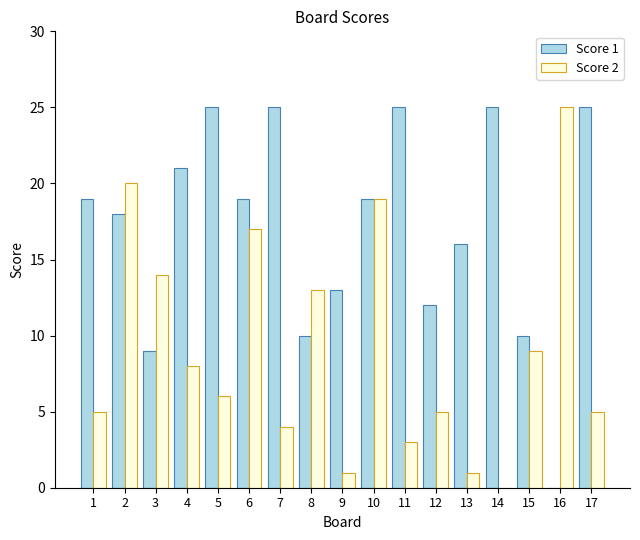

Reading right to left, extract all data points from this chart.

Score 1: 25	0	10	25	16	12	25	19	13	10	25	19	25	21	9	18	19
Score 2: 5	25	9	0	1	5	3	19	1	13	4	17	6	8	14	20	5